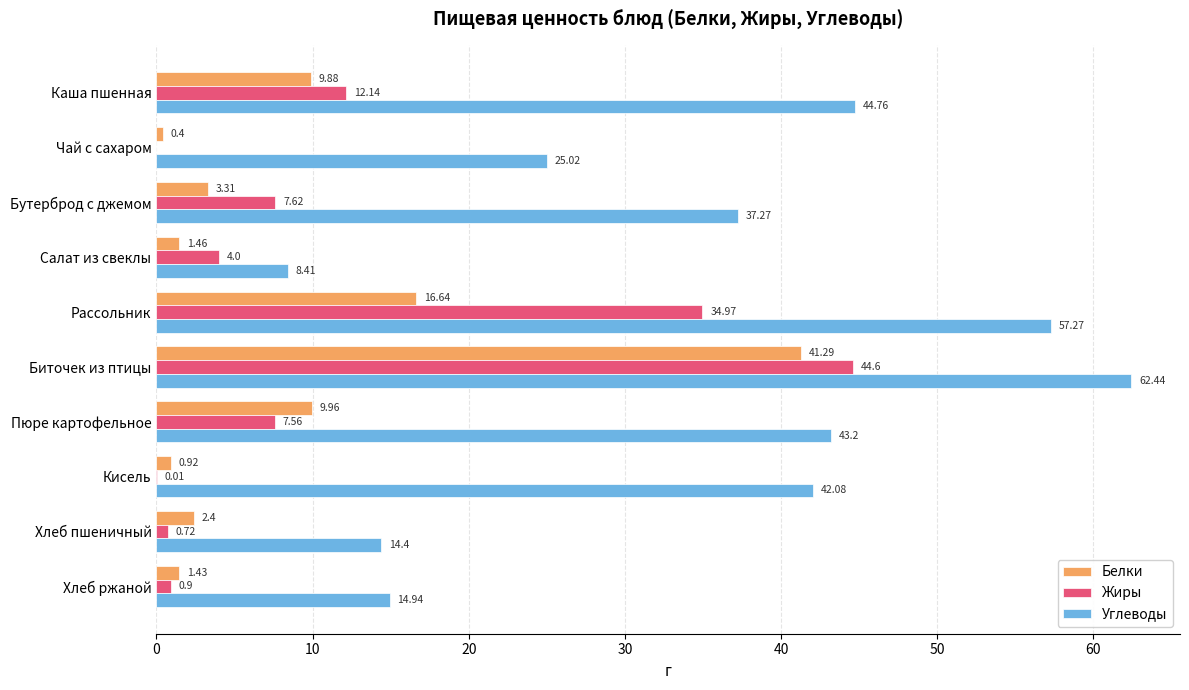

At which category is the sum across all series the highest?

Биточек из птицы